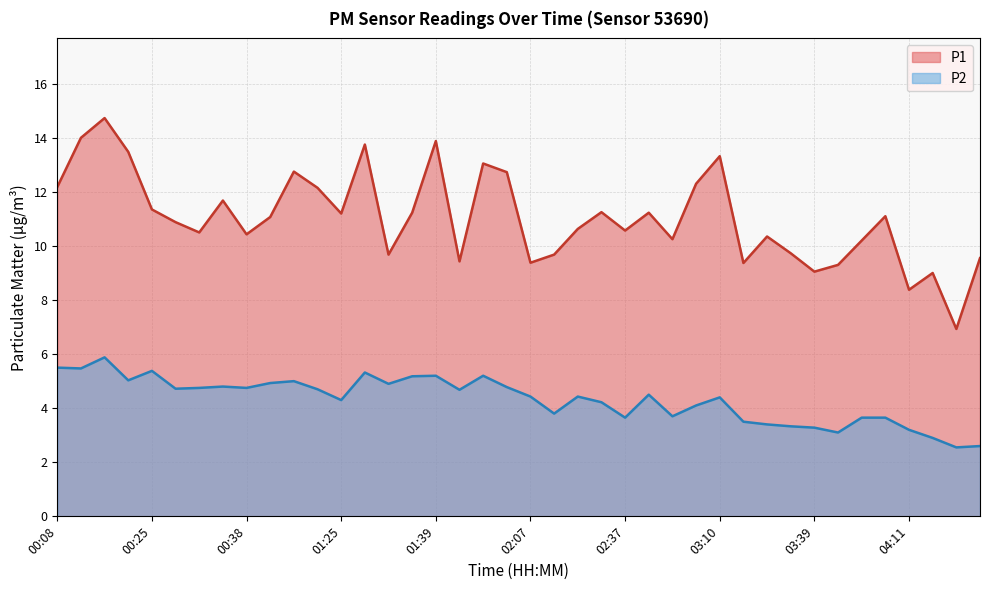

Between 00:57 and 04:37, which is larger?

00:57